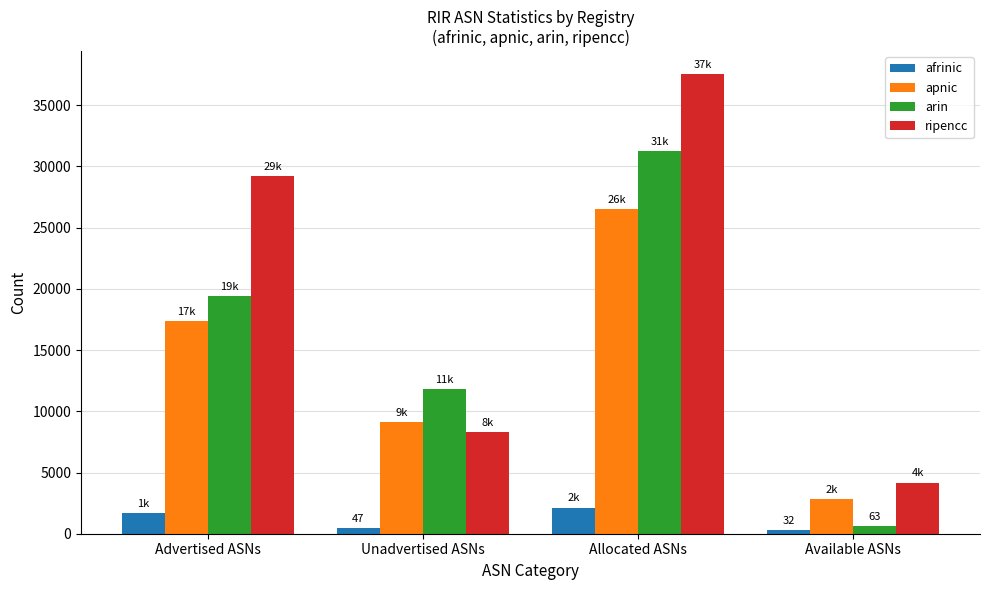

Which series has the largest range (max minus min)?

ripencc